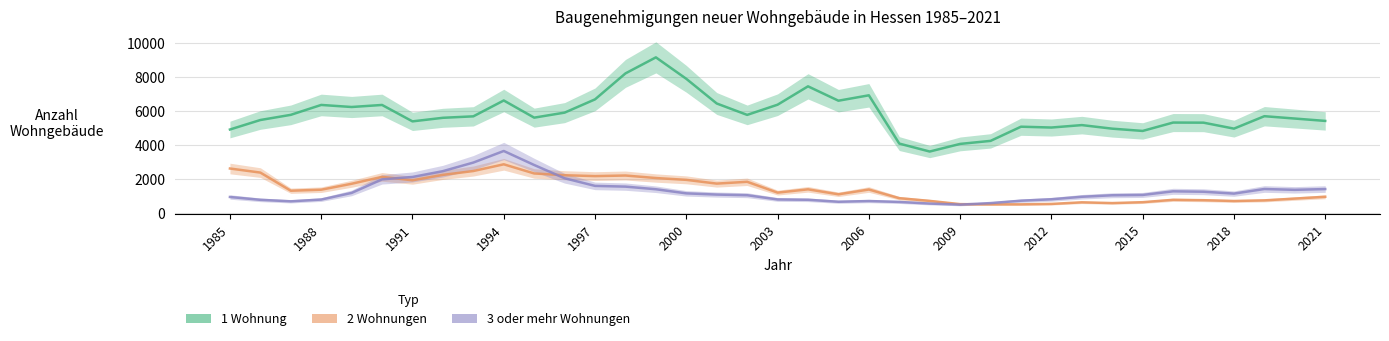

Between 23 and 2000, which is larger?

2000